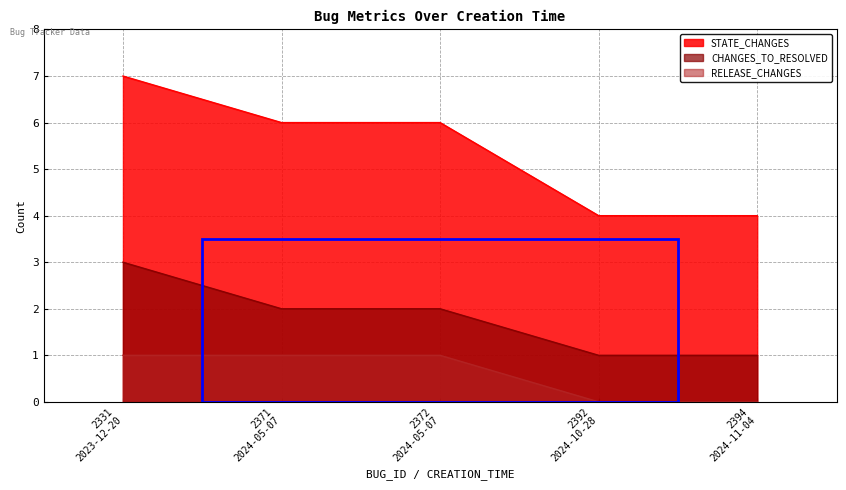

Which series changed the most between 2331
2023-12-20 and 2394
2024-11-04?

STATE_CHANGES